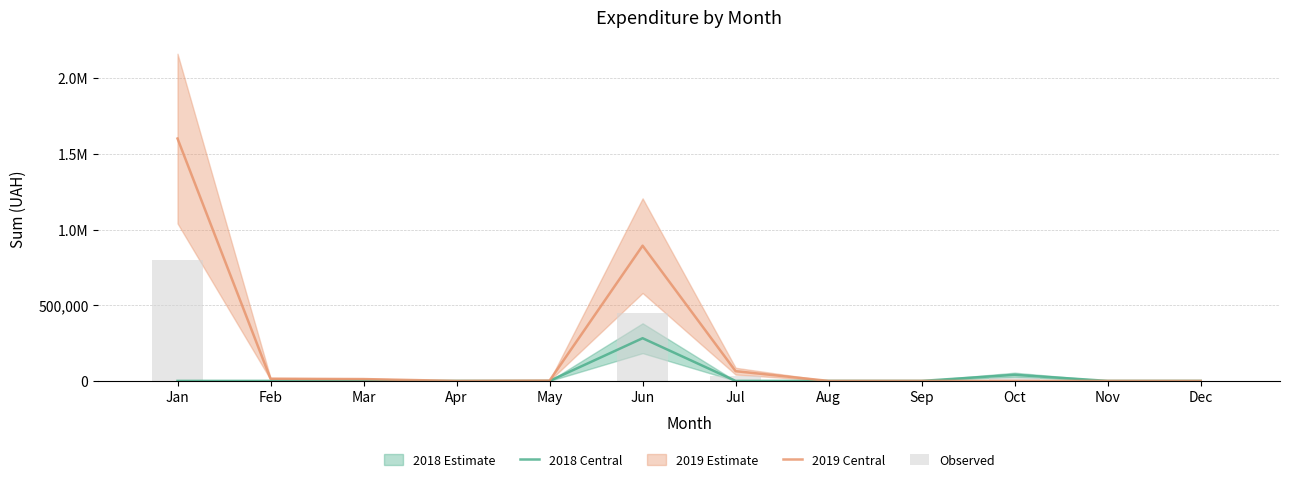

Which has a higher value, Oct or Apr?

Oct